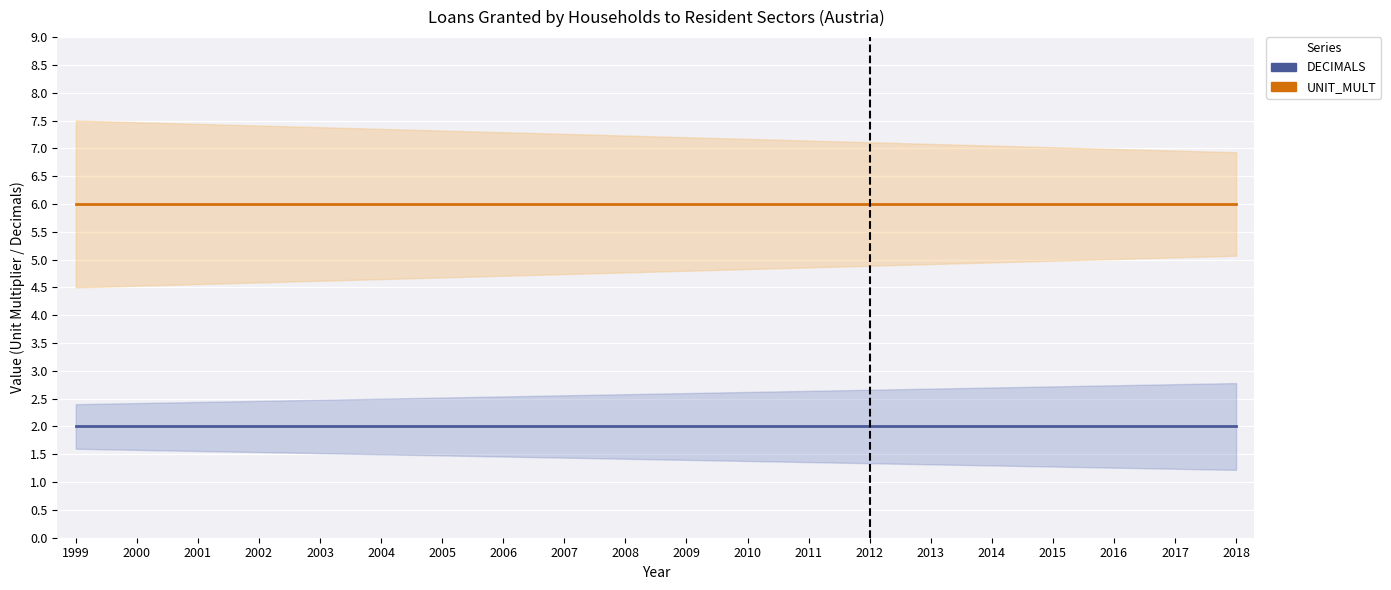

True or false: DECIMALS and UNIT_MULT intersect in this chart.

False